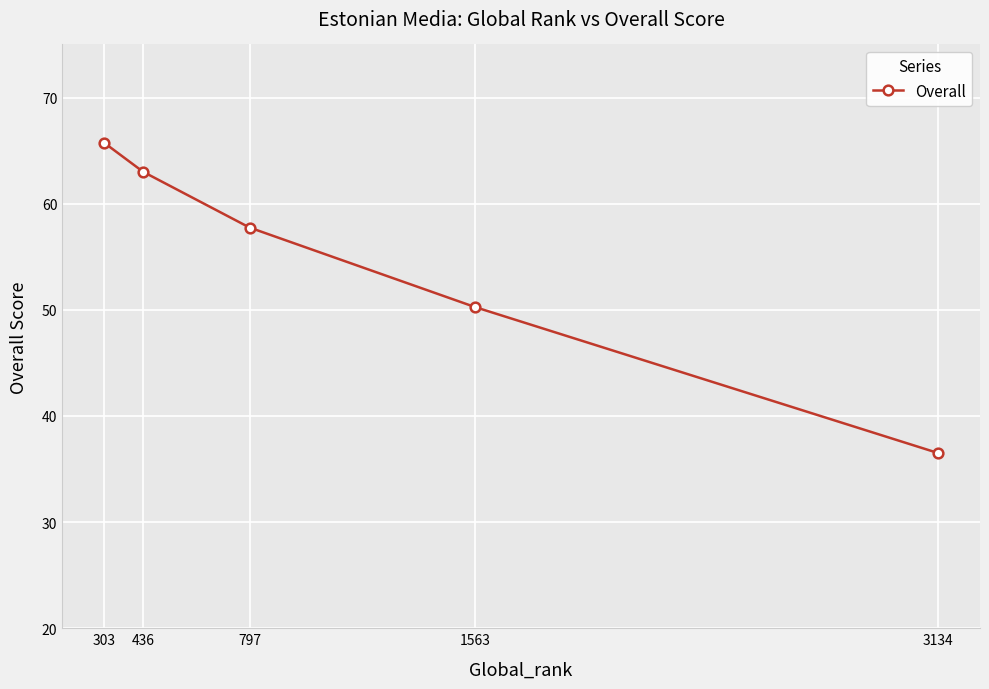

What is the difference between the second highest and minimum values?

26.5